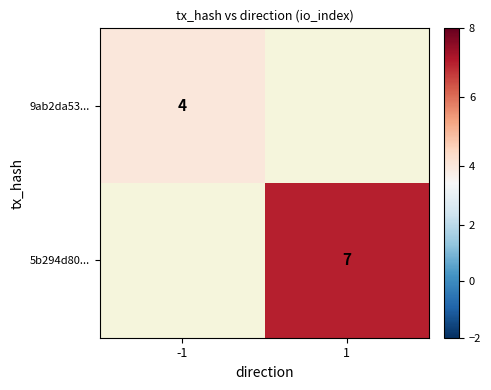

The value of 5b294d80... at 1 is 10. True or false?

False